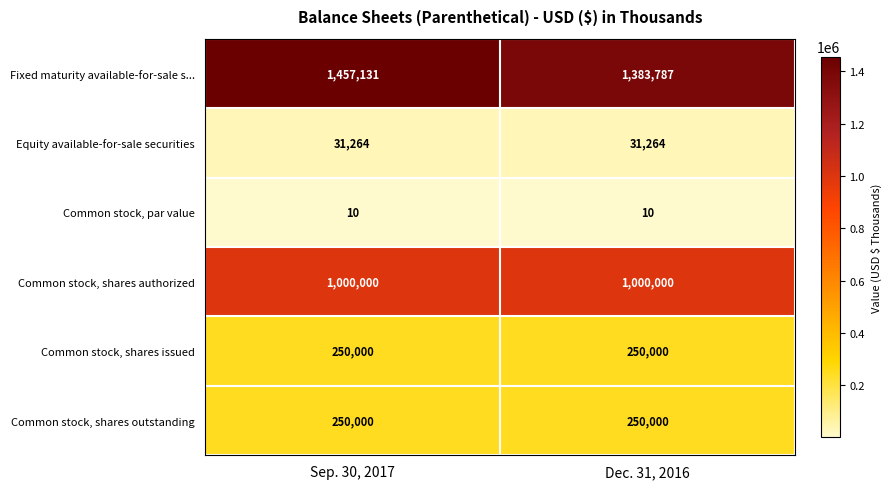

The value of Fixed maturity available-for-sale s... at Sep. 30, 2017 is 1457131. True or false?

True